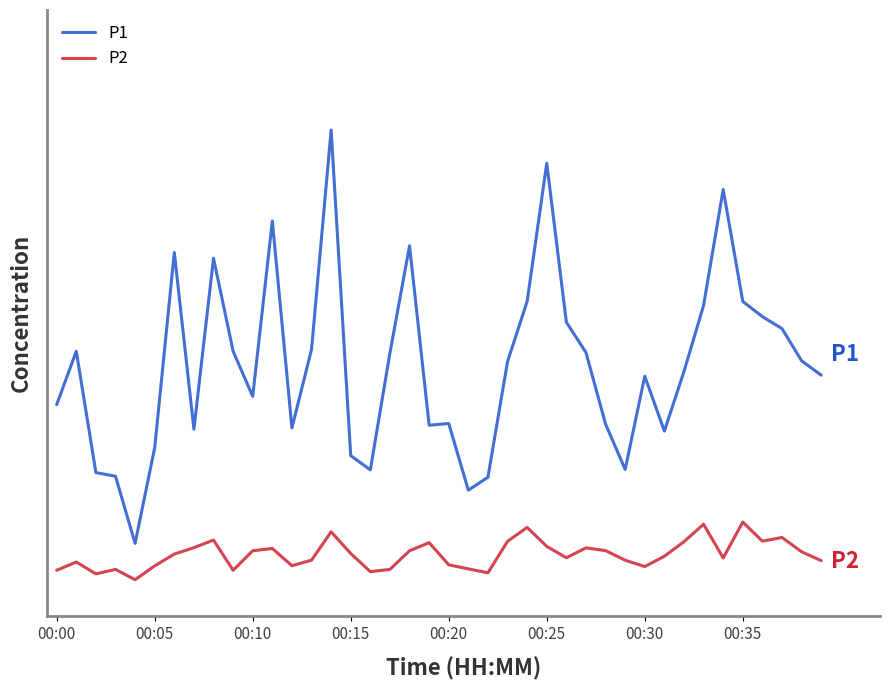

True or false: P2 and P1 intersect in this chart.

False